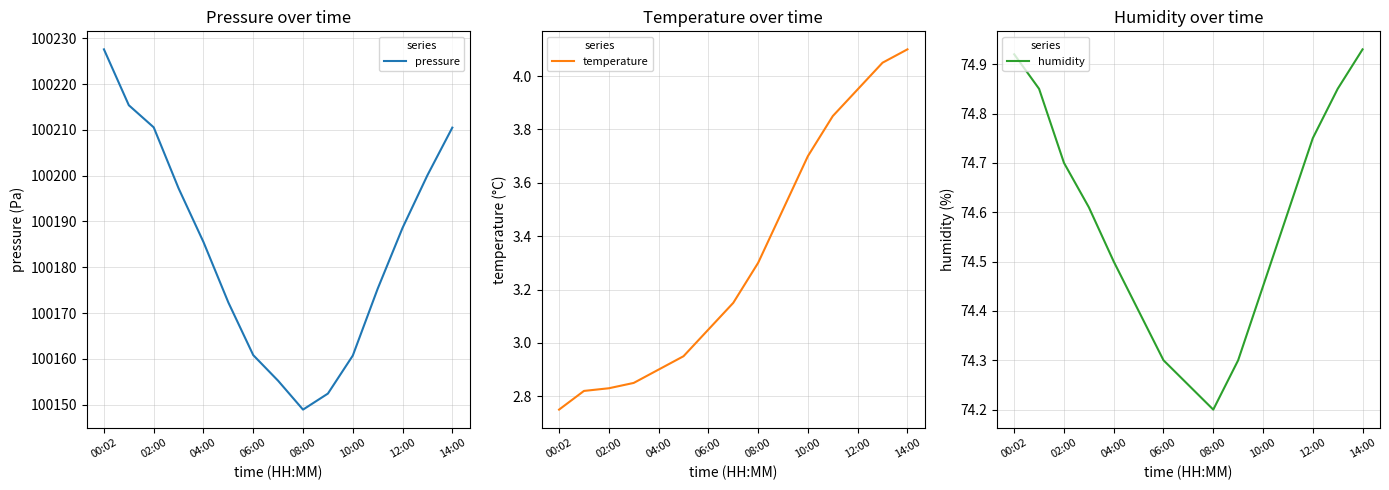

Does the chart display data point markers on the line(s)?

No